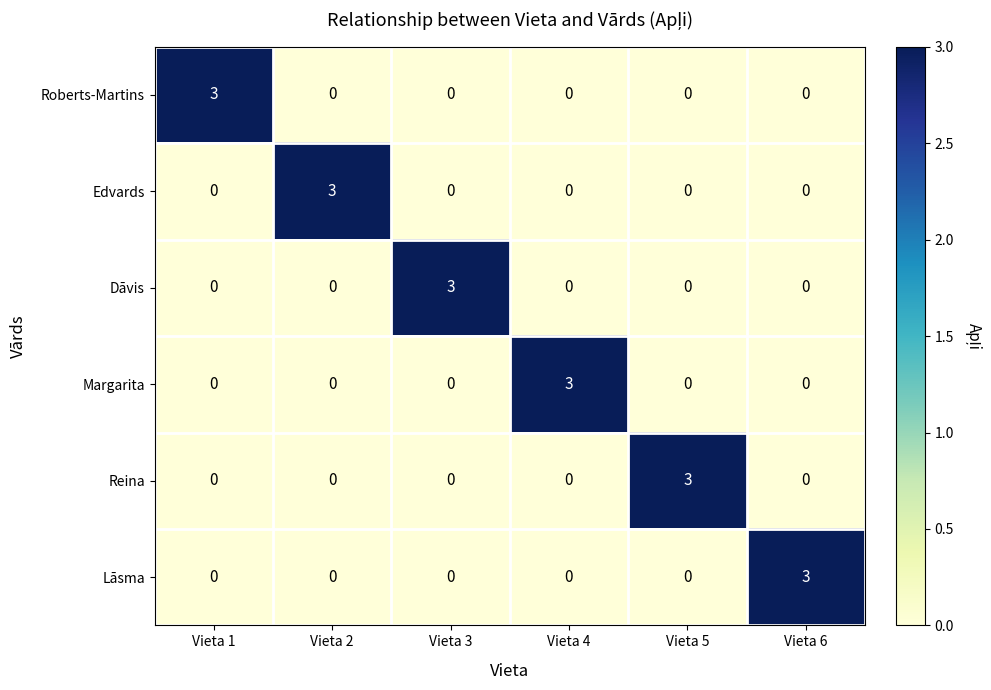

Is it true that Edvards equals -1 at Vieta 1?

False